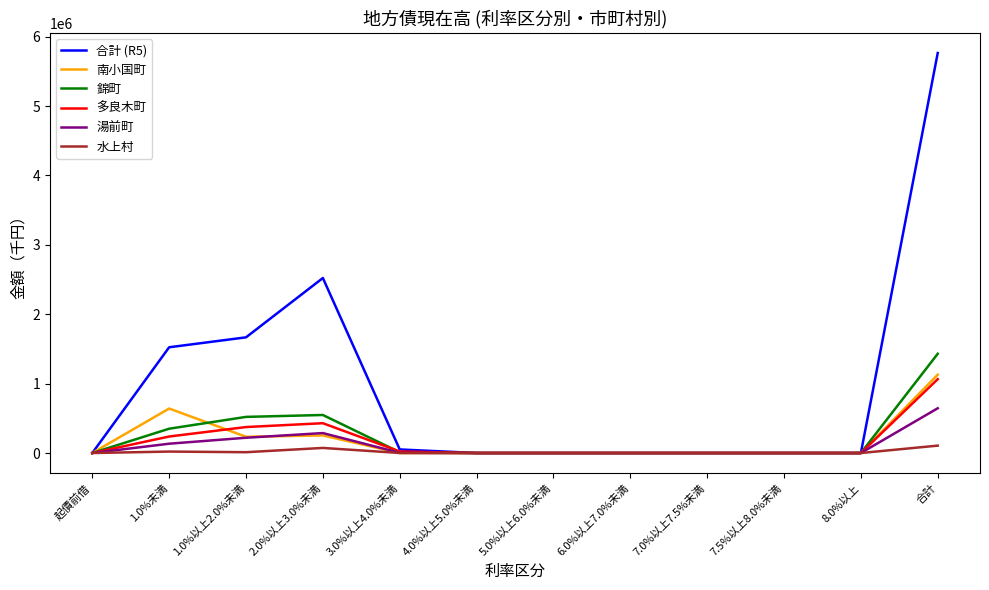

True or false: 水上村 has more than 0 points higher than both neighbors.

True